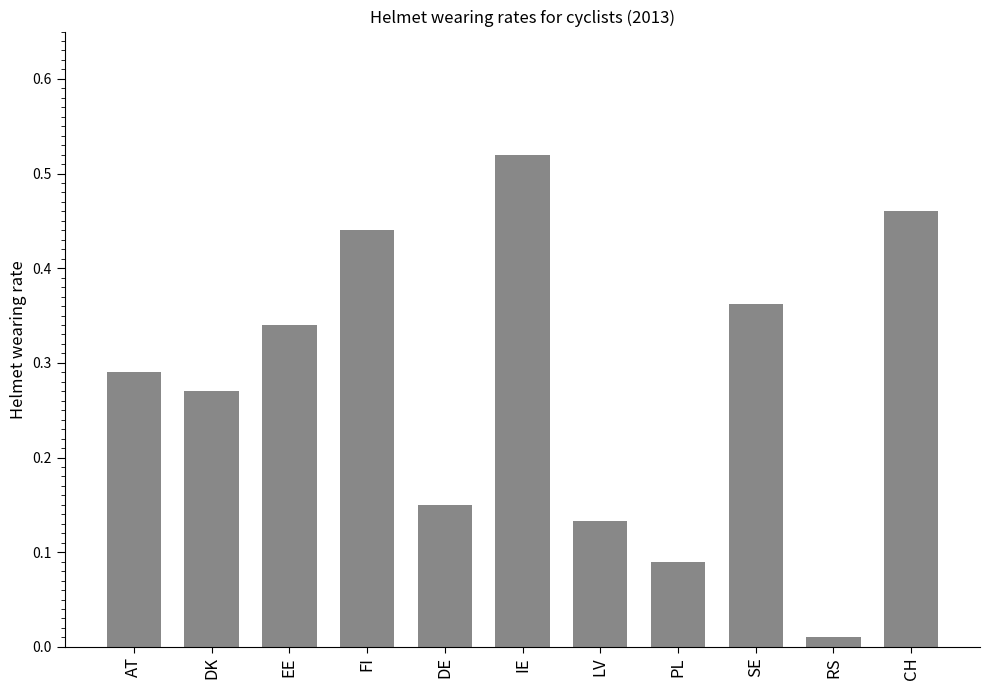

The chart shows a value of 0.9 at IE. True or false?

False